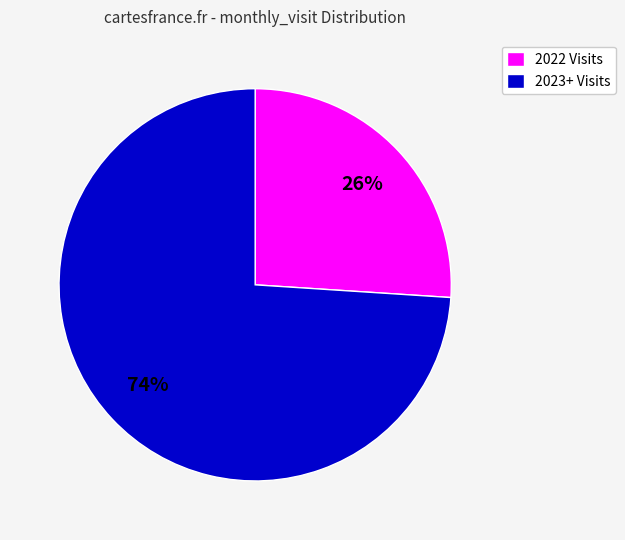

Rank the categories by value from highest to lowest.

2023+ Visits, 2022 Visits